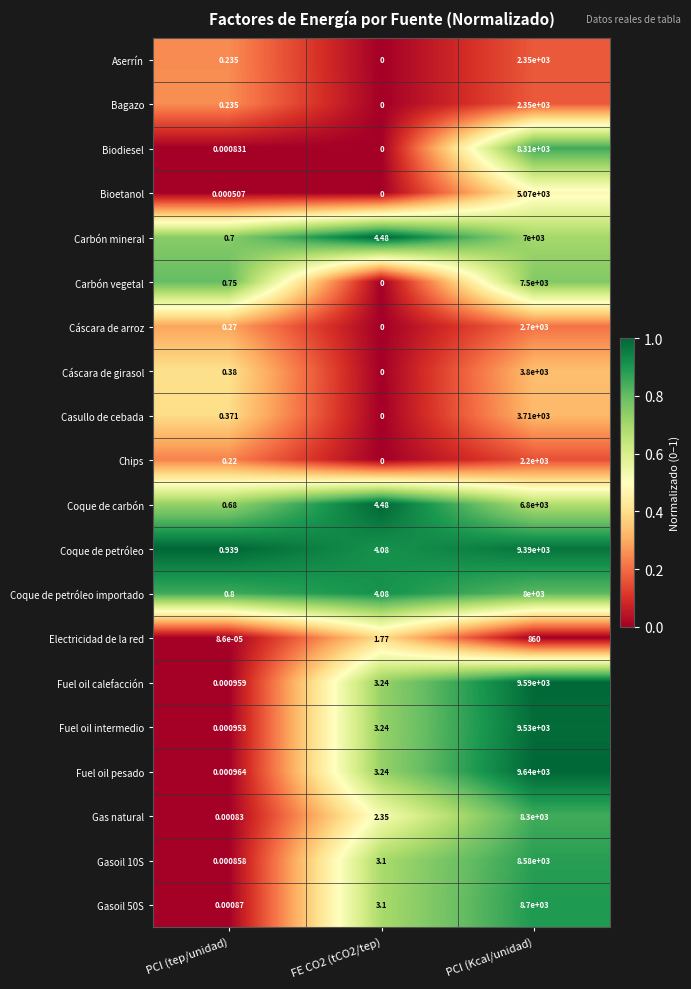

Which category has the highest value in the Coque de petróleo importado series?

PCI (Kcal/unidad)